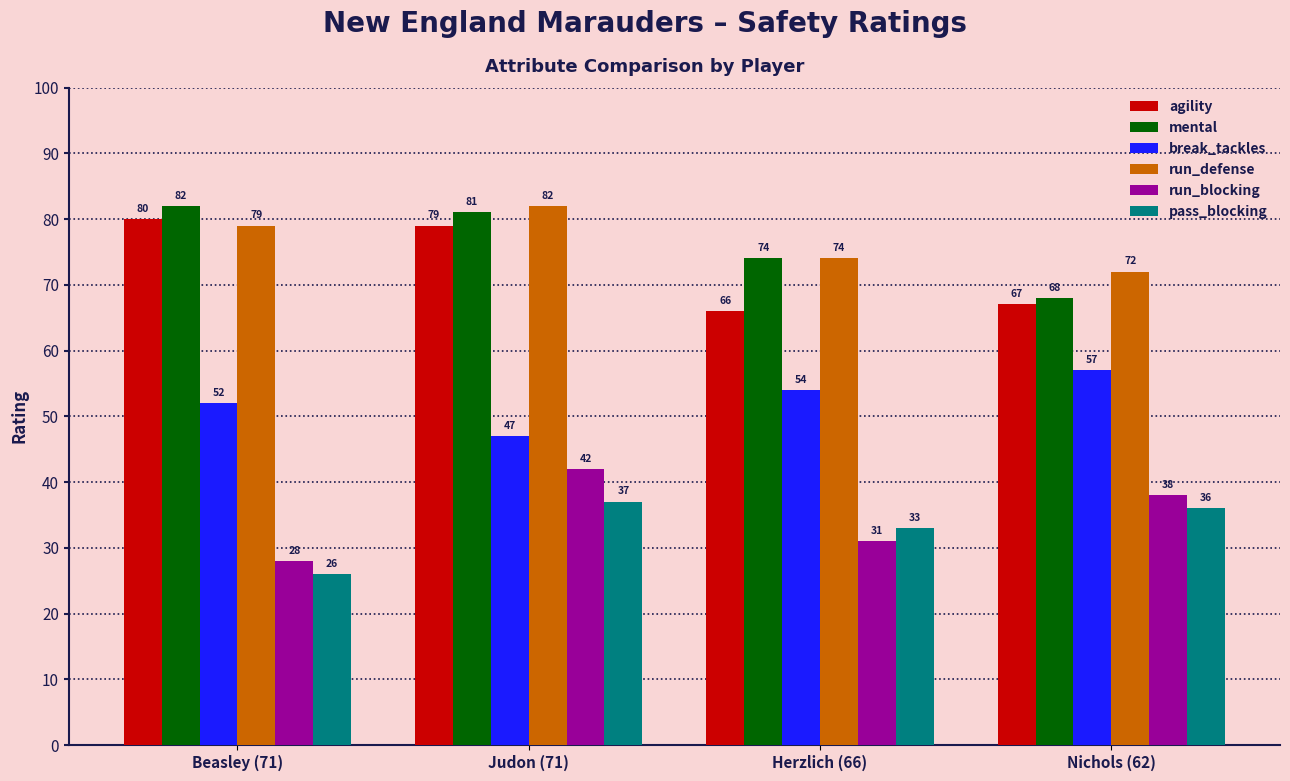

What is the value of the run_defense bar at the 3rd from the left?

74